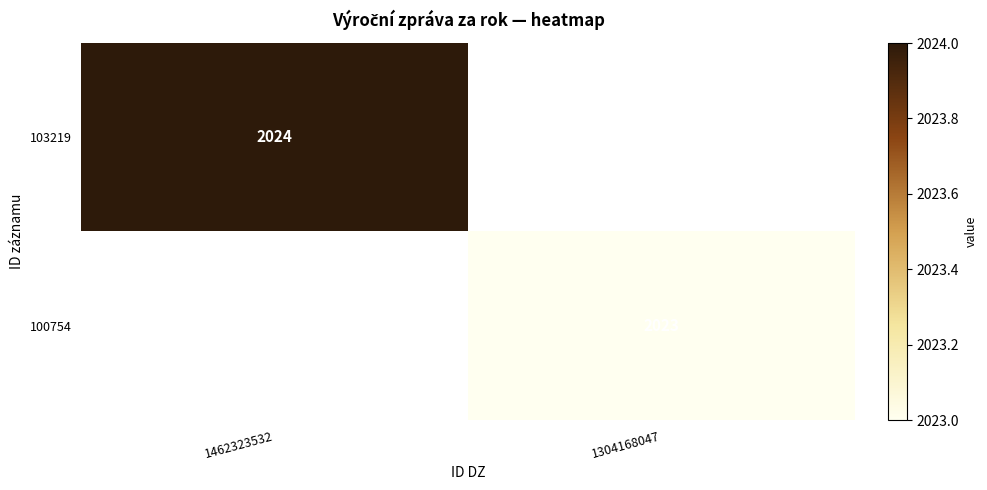

The value of 100754 at 1304168047 is 2023. True or false?

True